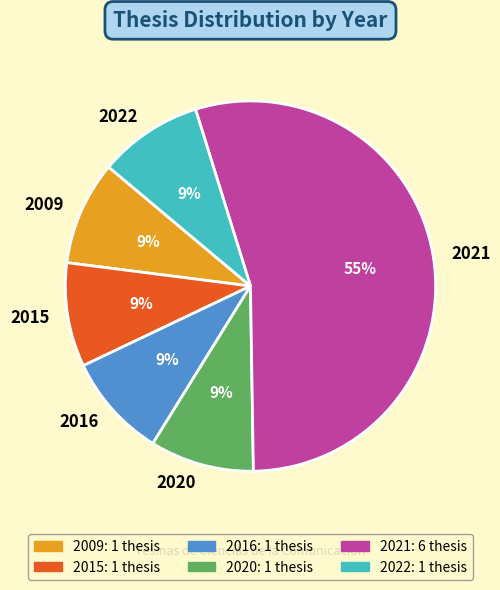

How many segments does this pie chart have?

6